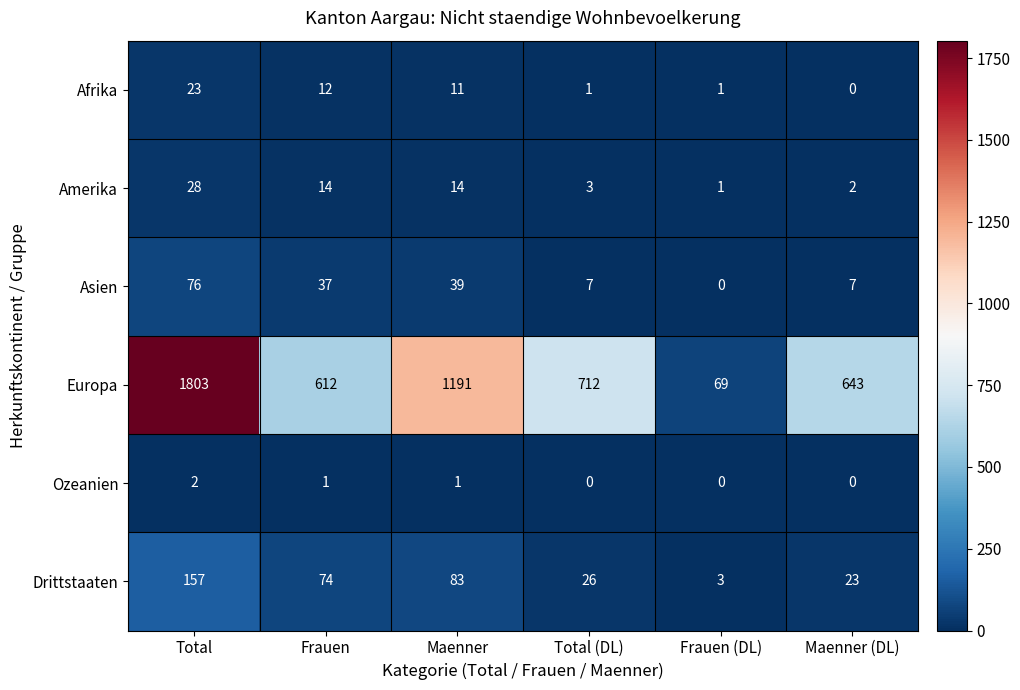

At how many categories does at least one series exceed 1516?

1